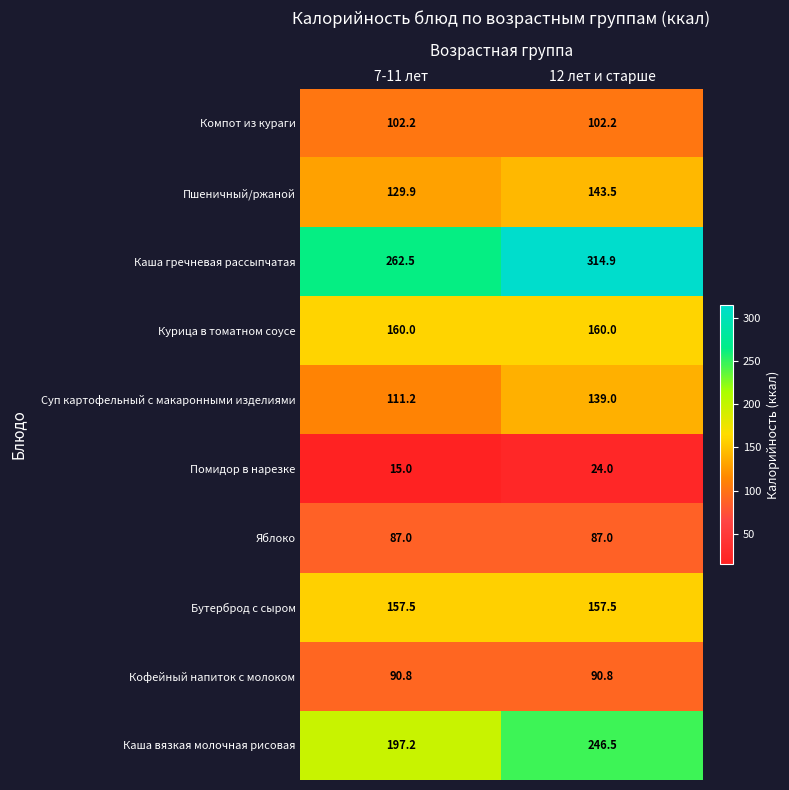

What is the total value across all series at 7-11 лет?

1313.3